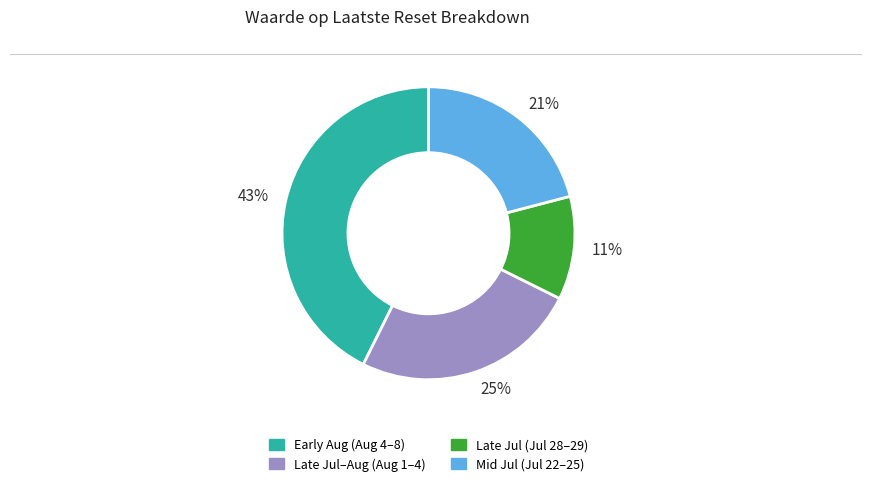

Combined, do Late Jul (Jul 28–29) and Late Jul–Aug (Aug 1–4) account for over 50%?

No